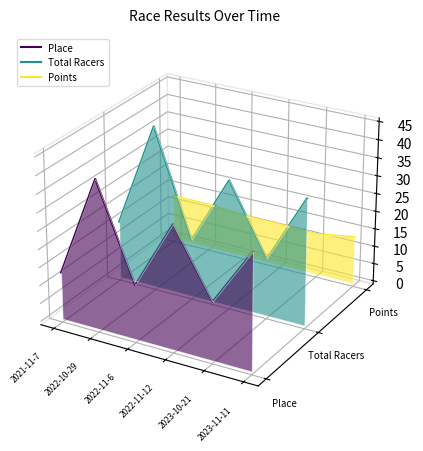

True or false: Place has a value of -0.0 at 2021-11-7.

False